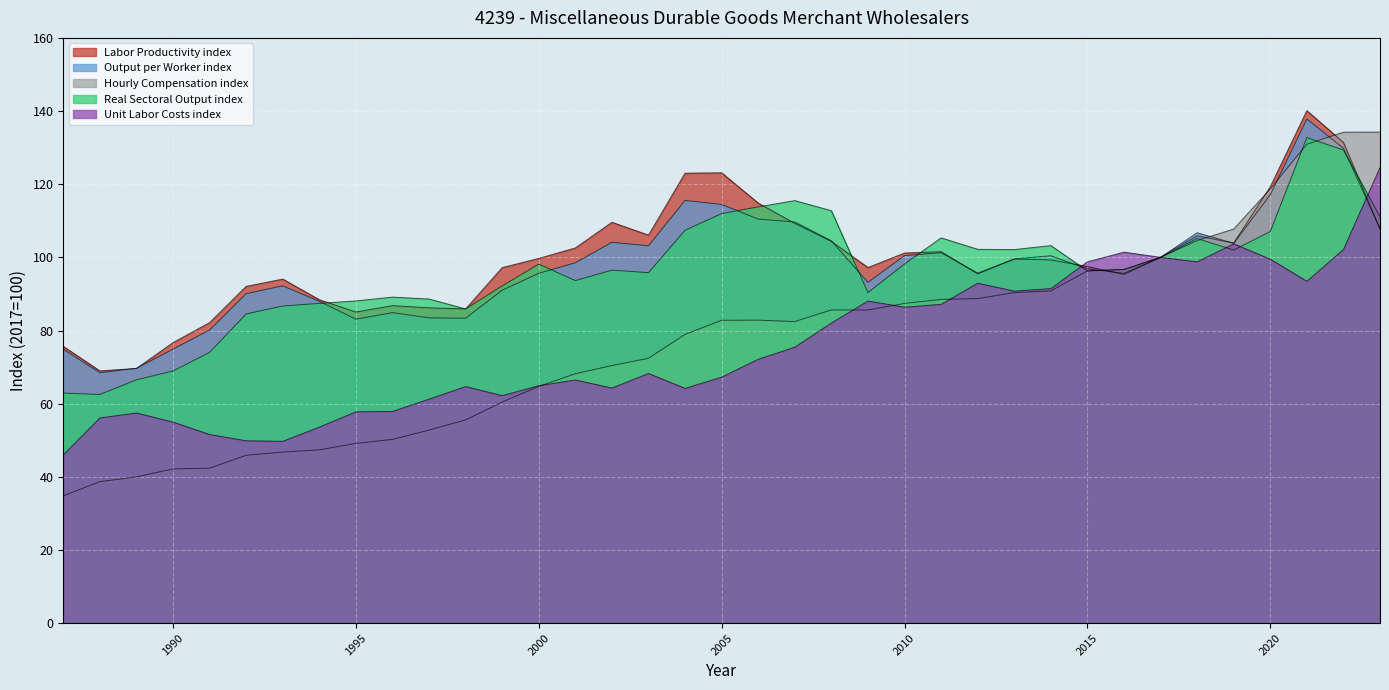

What is the value of the Hourly Compensation index point at the 36th from the left?

134.2